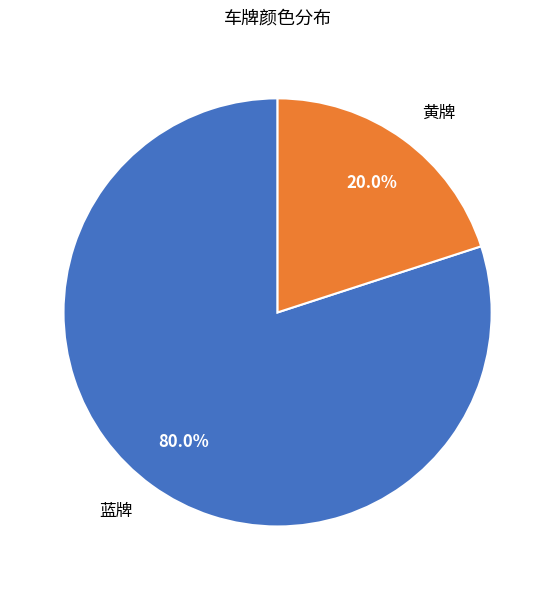

How much of the chart is everything except 黄牌?

80.0%